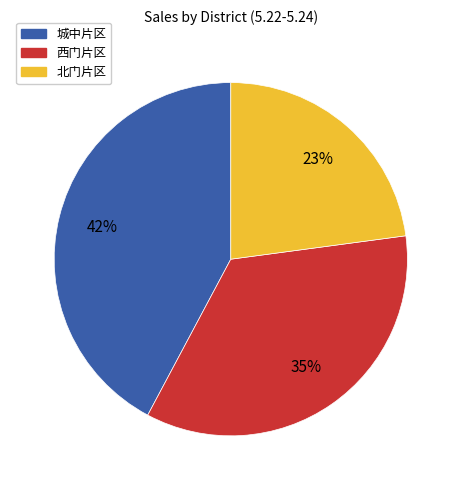

How many slices are in this pie chart?

3